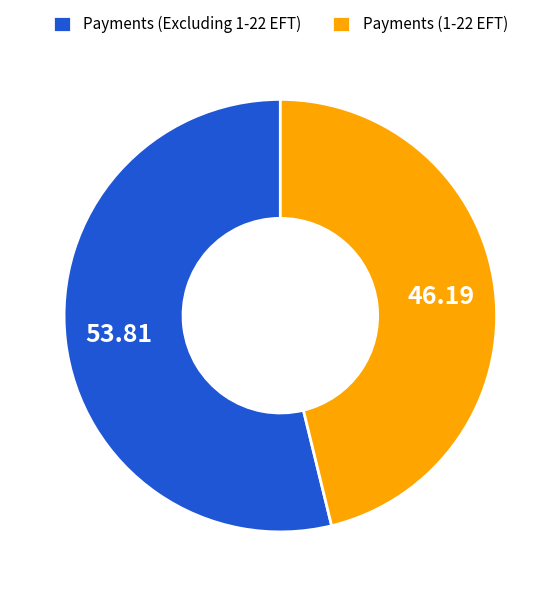

Between Payments (Excluding 1-22 EFT) and Payments (1-22 EFT), which is larger?

Payments (Excluding 1-22 EFT)